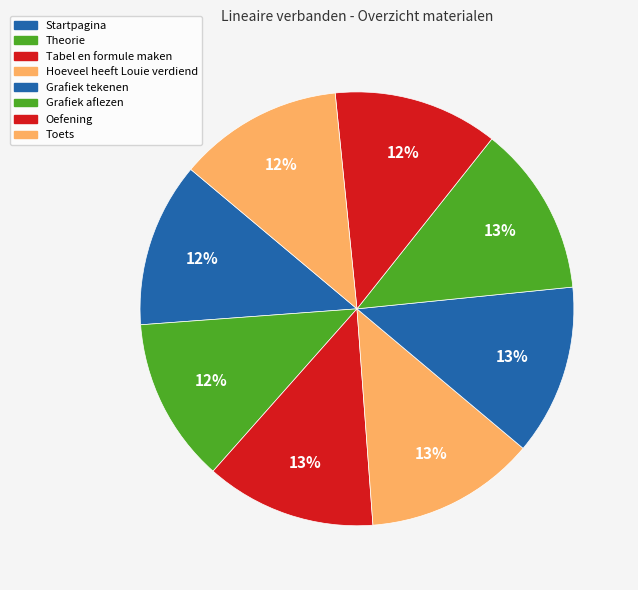

To the nearest percent, what is the combined percentage of Theorie and Grafiek tekenen?

25%